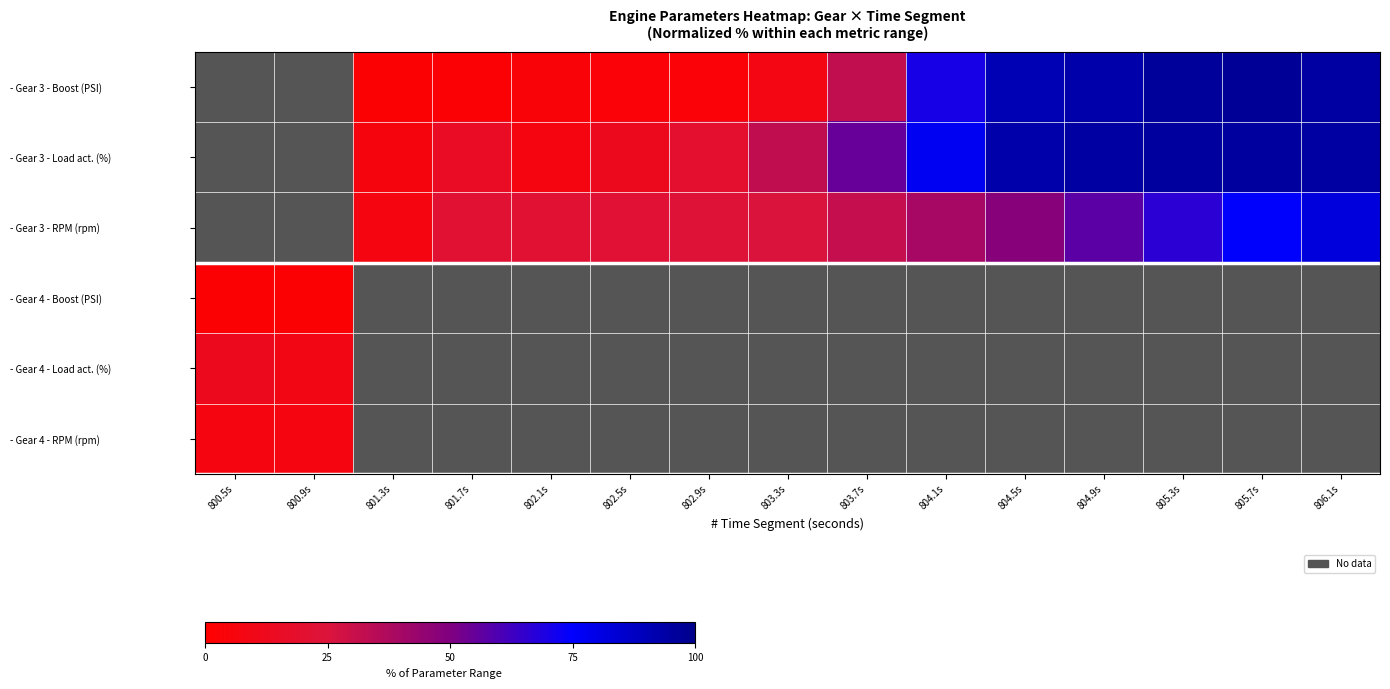

At which label does - Gear 3 - RPM (rpm) first exceed 25?

803.3s